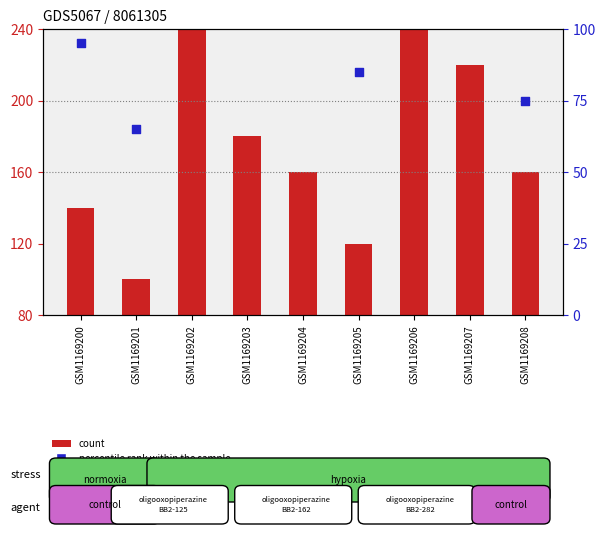

Which series has the largest Y range (max minus min)?

count